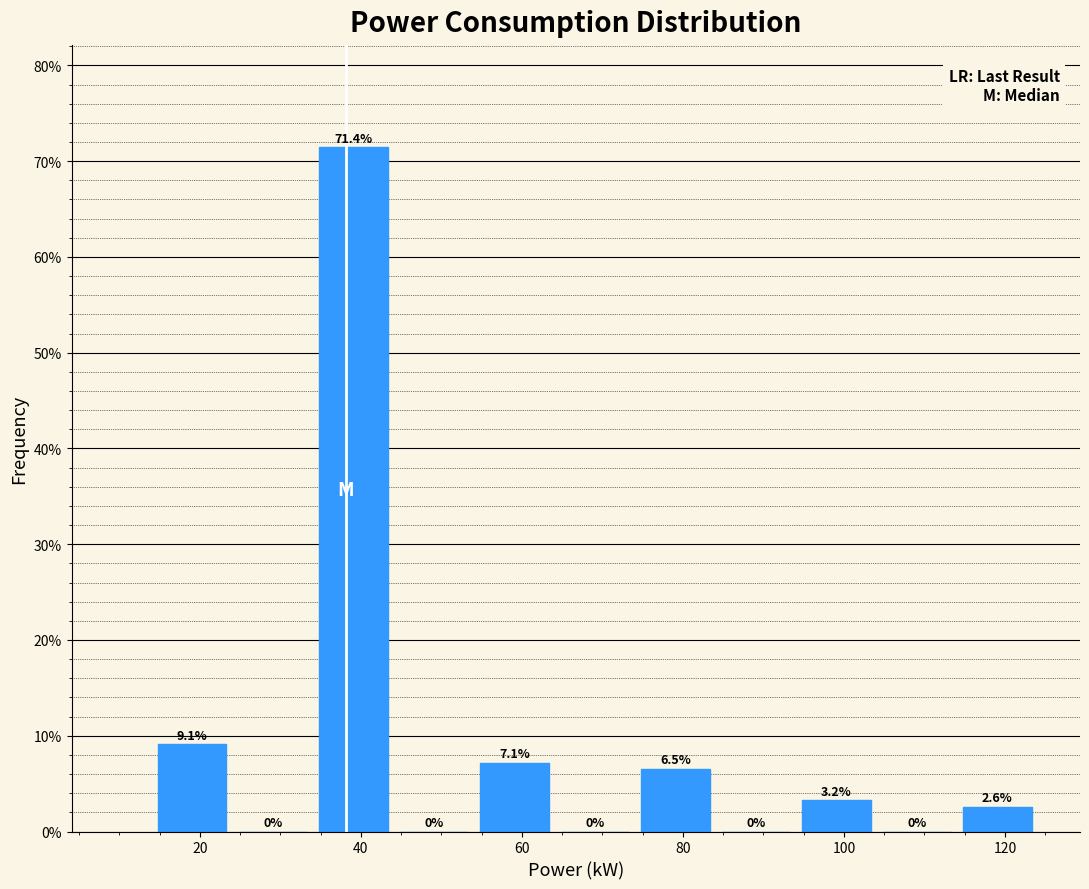

How tall is the bar that spans 94 to 104 on the x-axis? The bar edges are not printed on the chart, so give them approximately, as read against the axis.

3.2